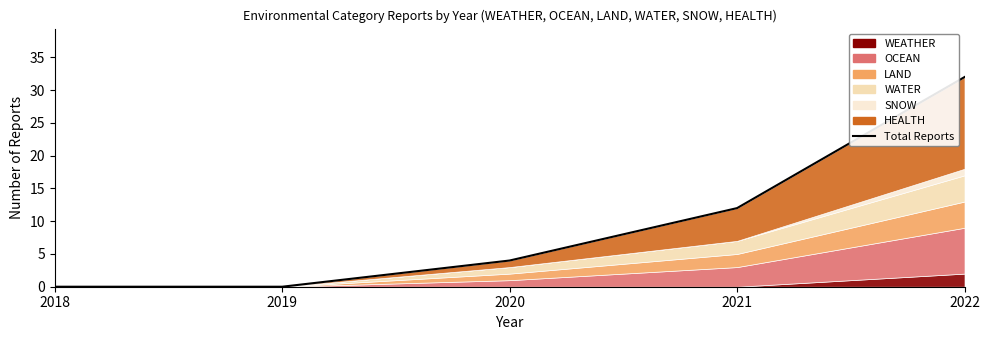

What is the difference between the maximum and minimum values?

32